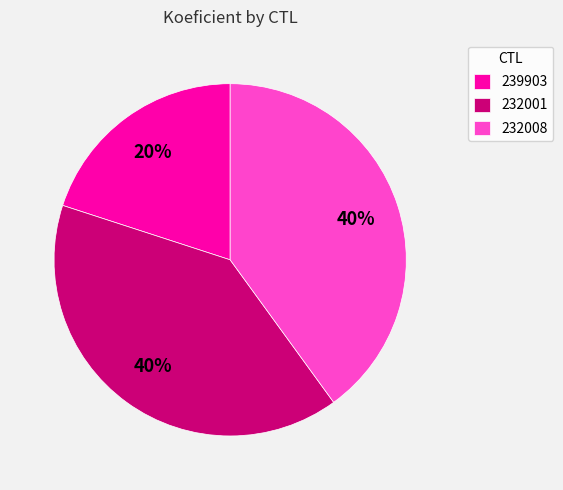

What percentage is the 239903 slice, to the nearest percent?

20%